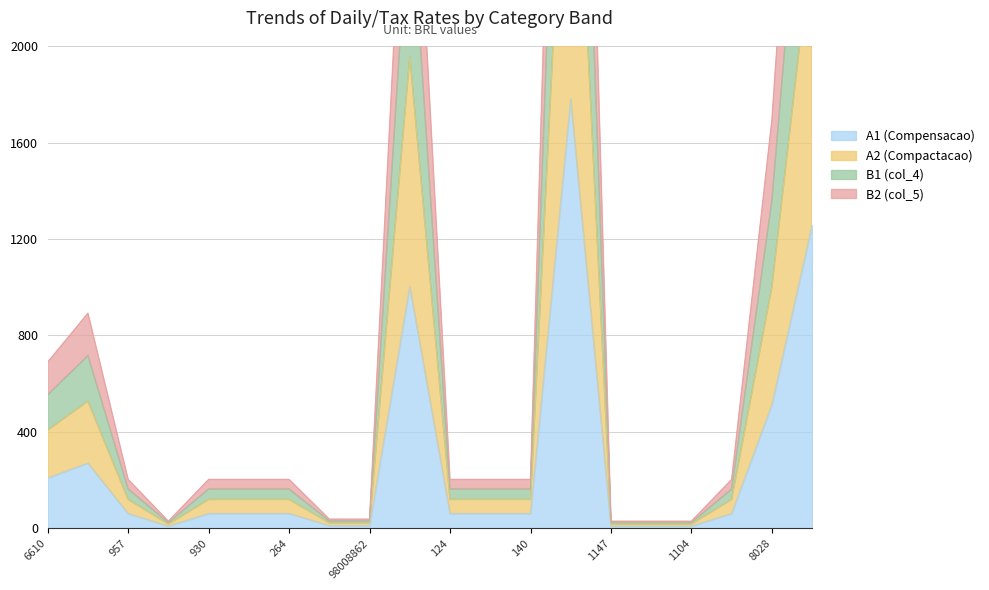

What is the approximate value of A1 (Compensacao) at 1147?

8.9